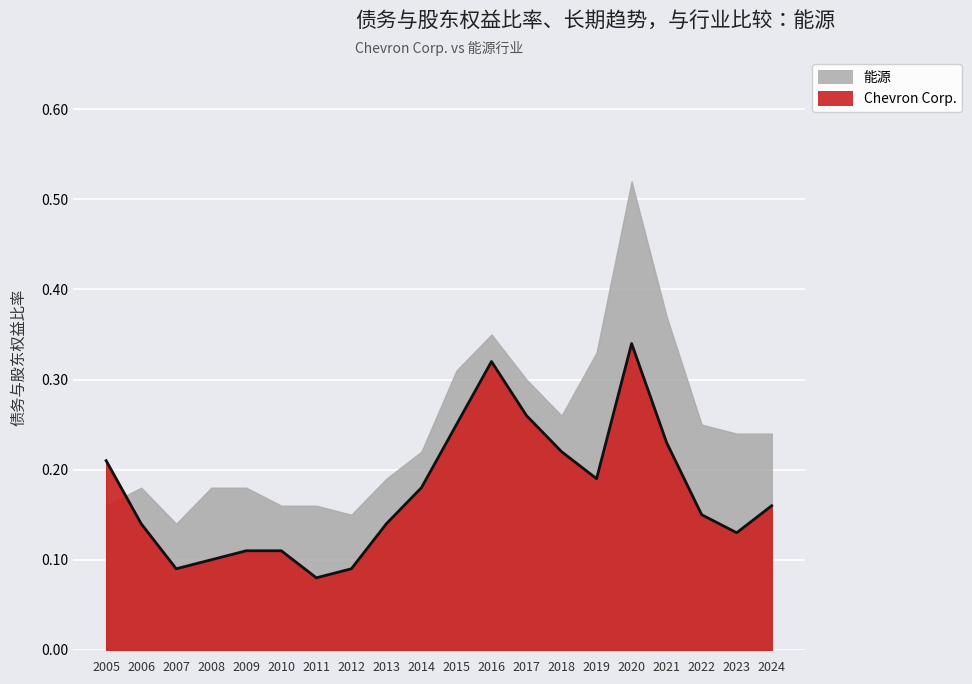

What is the difference between the second highest and minimum values?

0.2